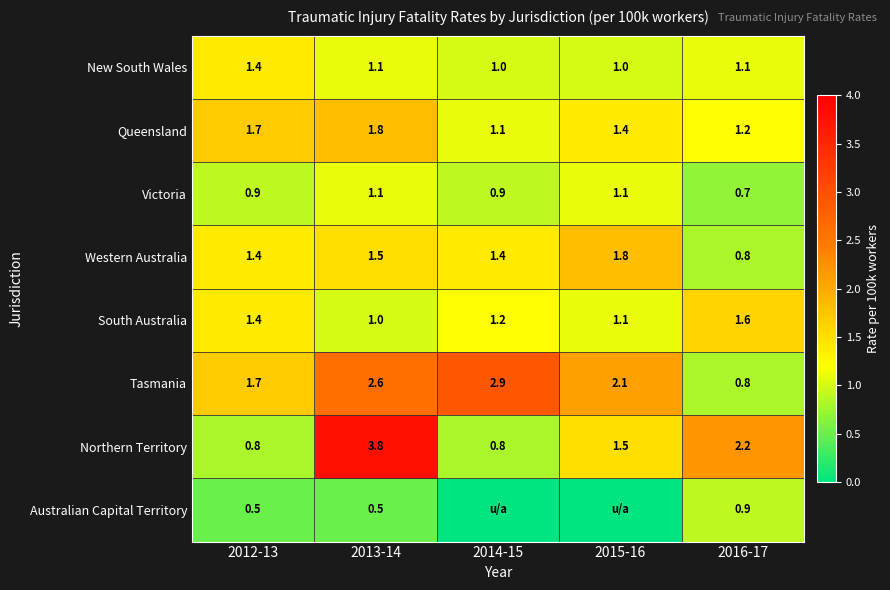

What is the difference between the Western Australia values at 2015-16 and 2013-14?

0.3